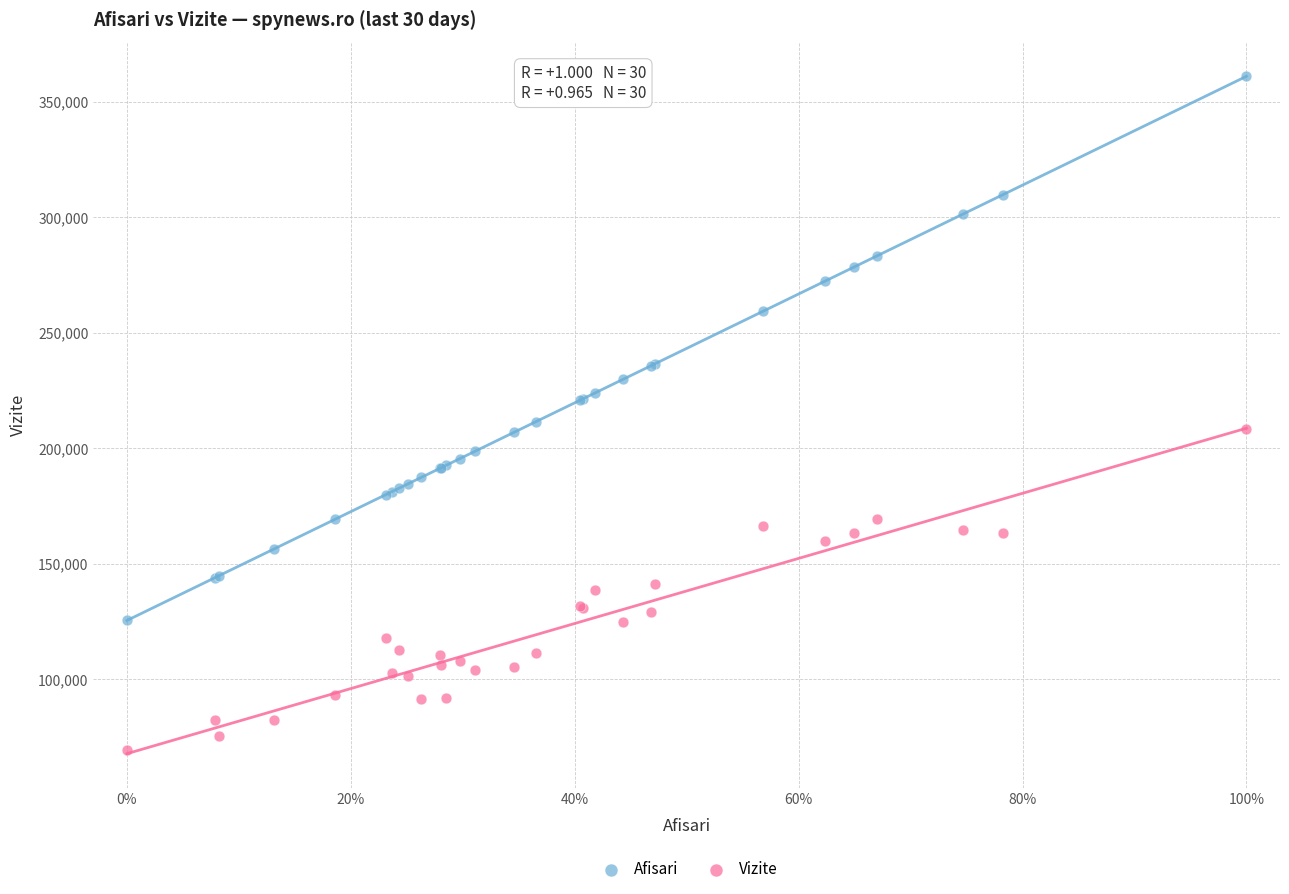

Which series reaches the minimum Y coordinate?

Vizite